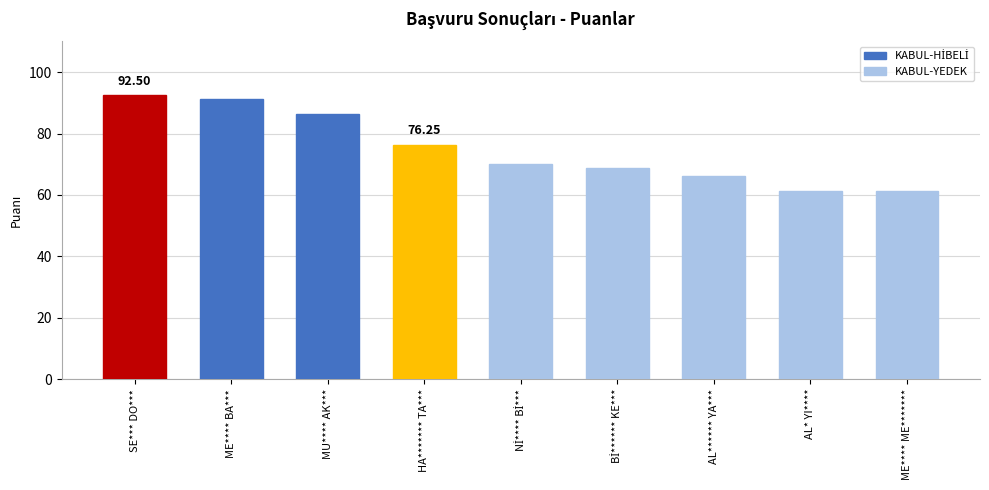

What is the label of the 3rd bar from the right?

AL****** YA***